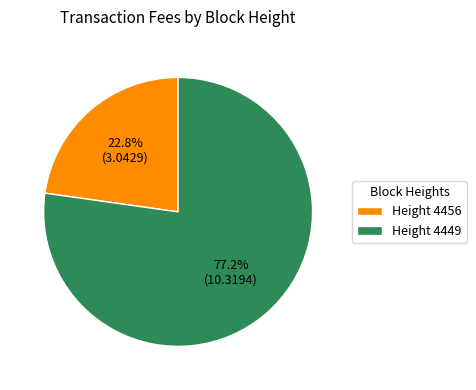

Which slice is the smallest?

Height 4456